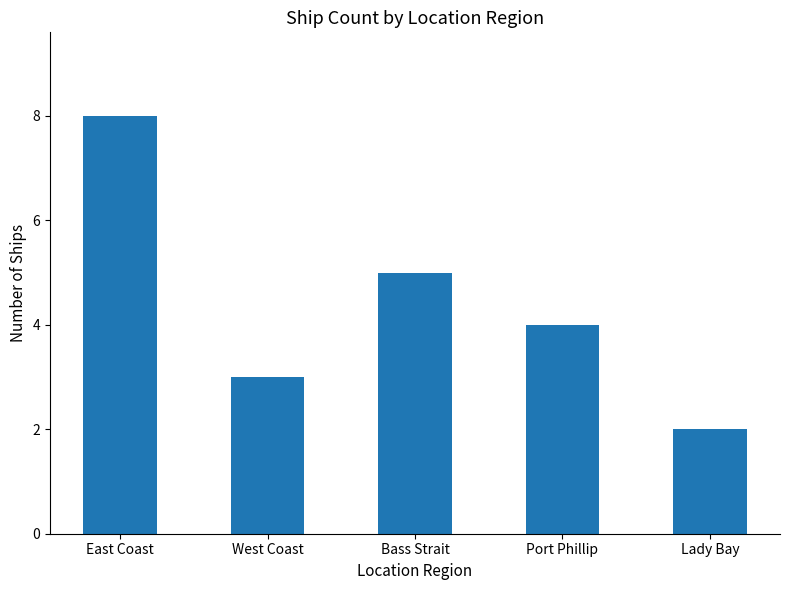

Between West Coast and East Coast, which is larger?

East Coast